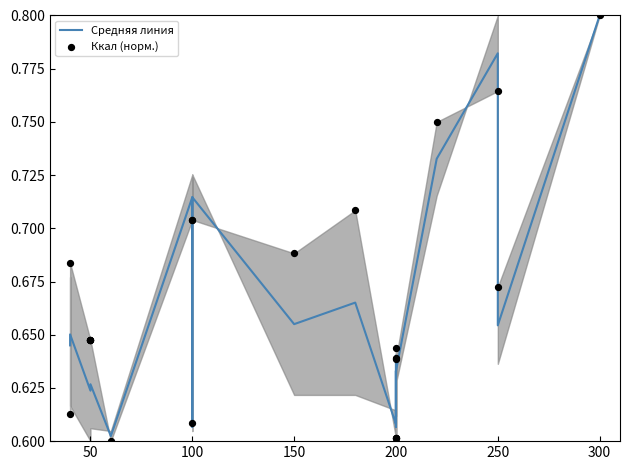

Is the value of Ккал (норм.) at 250 greater than the value of Средняя линия at 100?

Yes